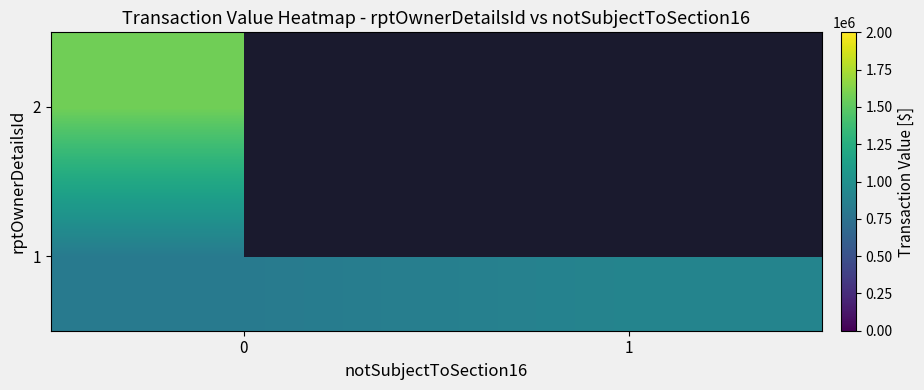

Is it true that 1 equals 1351913.8 at 0?

False